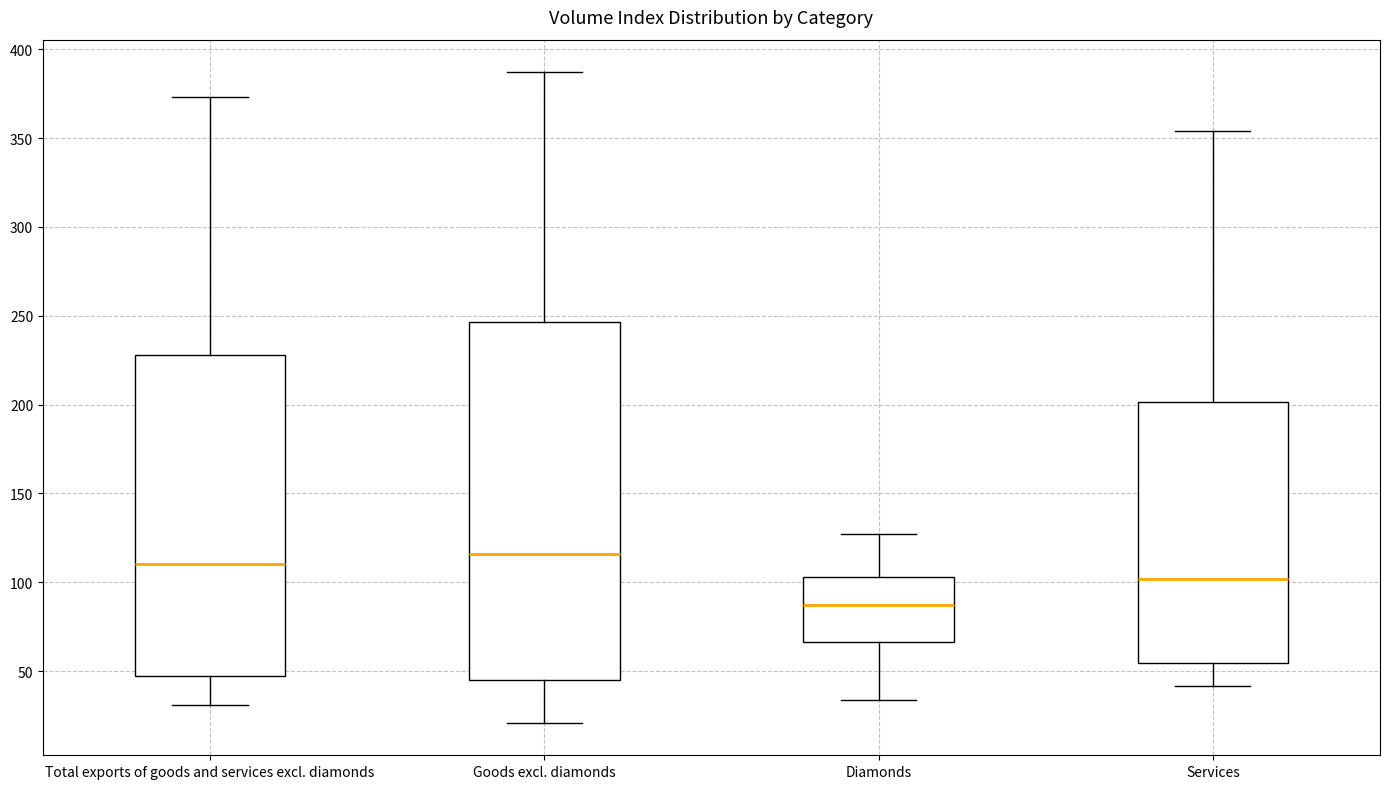

Reading left to right, read every box against the y-axis: the position of its median line, the range the box covers, and the ends of its whiskers. The values are not printed on the chart, so give them approximately, as read against the axis.

Total exports of goods and services excl. diamonds: median 110, box 45 to 230, whiskers 30 to 375
Goods excl. diamonds: median 115, box 45 to 245, whiskers 20 to 385
Diamonds: median 85, box 65 to 105, whiskers 35 to 125
Services: median 100, box 55 to 200, whiskers 40 to 355